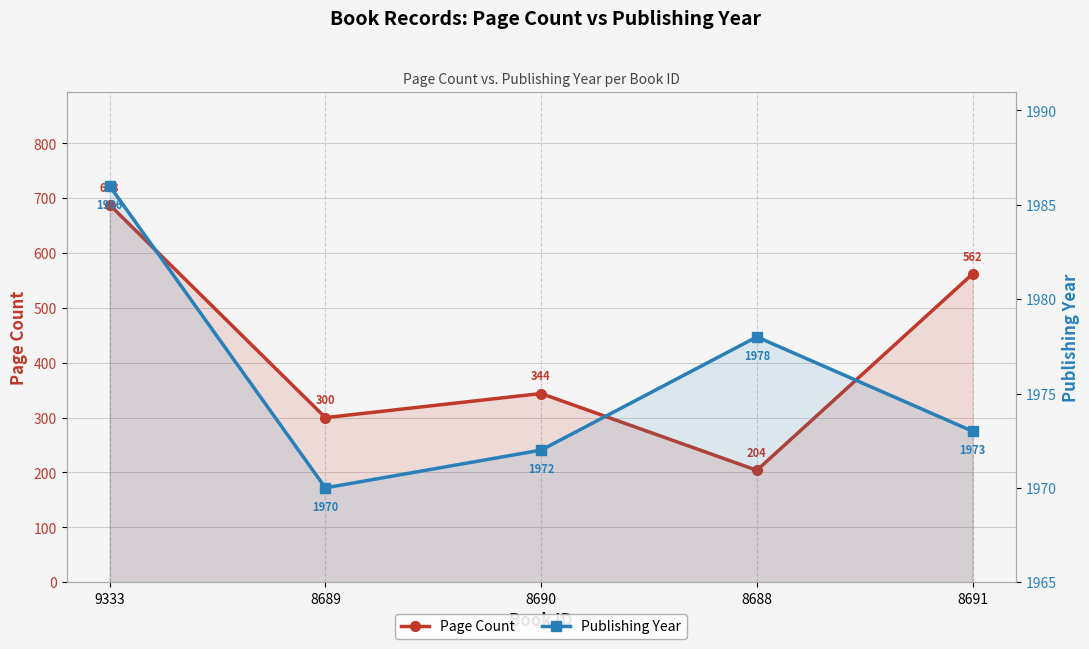

Reading left to right, extract all data points from this chart.

Page Count: 688	300	344	204	562
Publishing Year: 1986	1970	1972	1978	1973